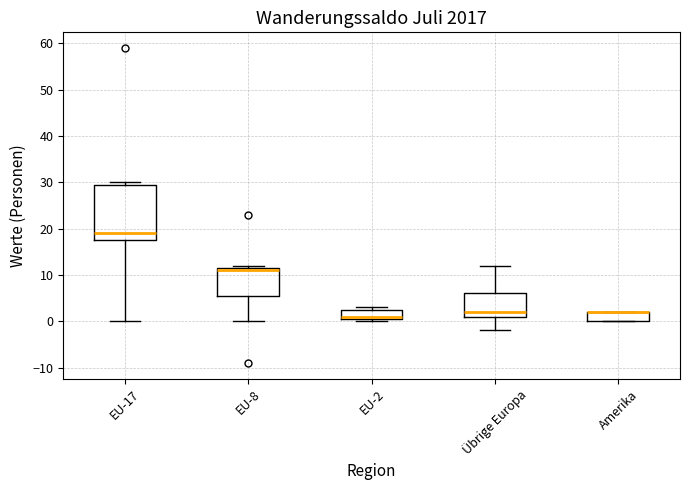

Where is the upper edge of the box for EU-8 on the y-axis? The values are not printed on the chart, so give them approximately, as read against the axis.

12